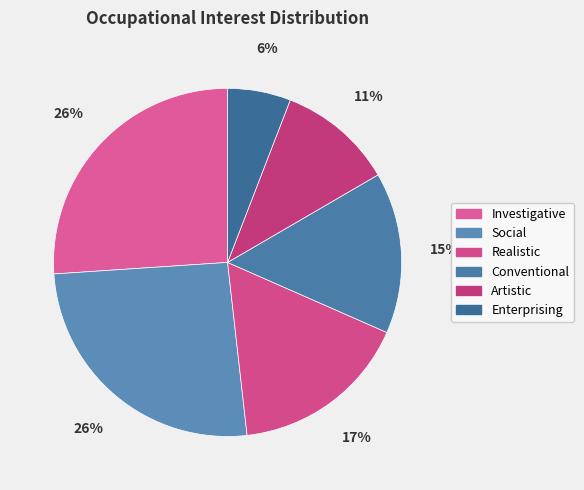

Which slice is the smallest?

Enterprising